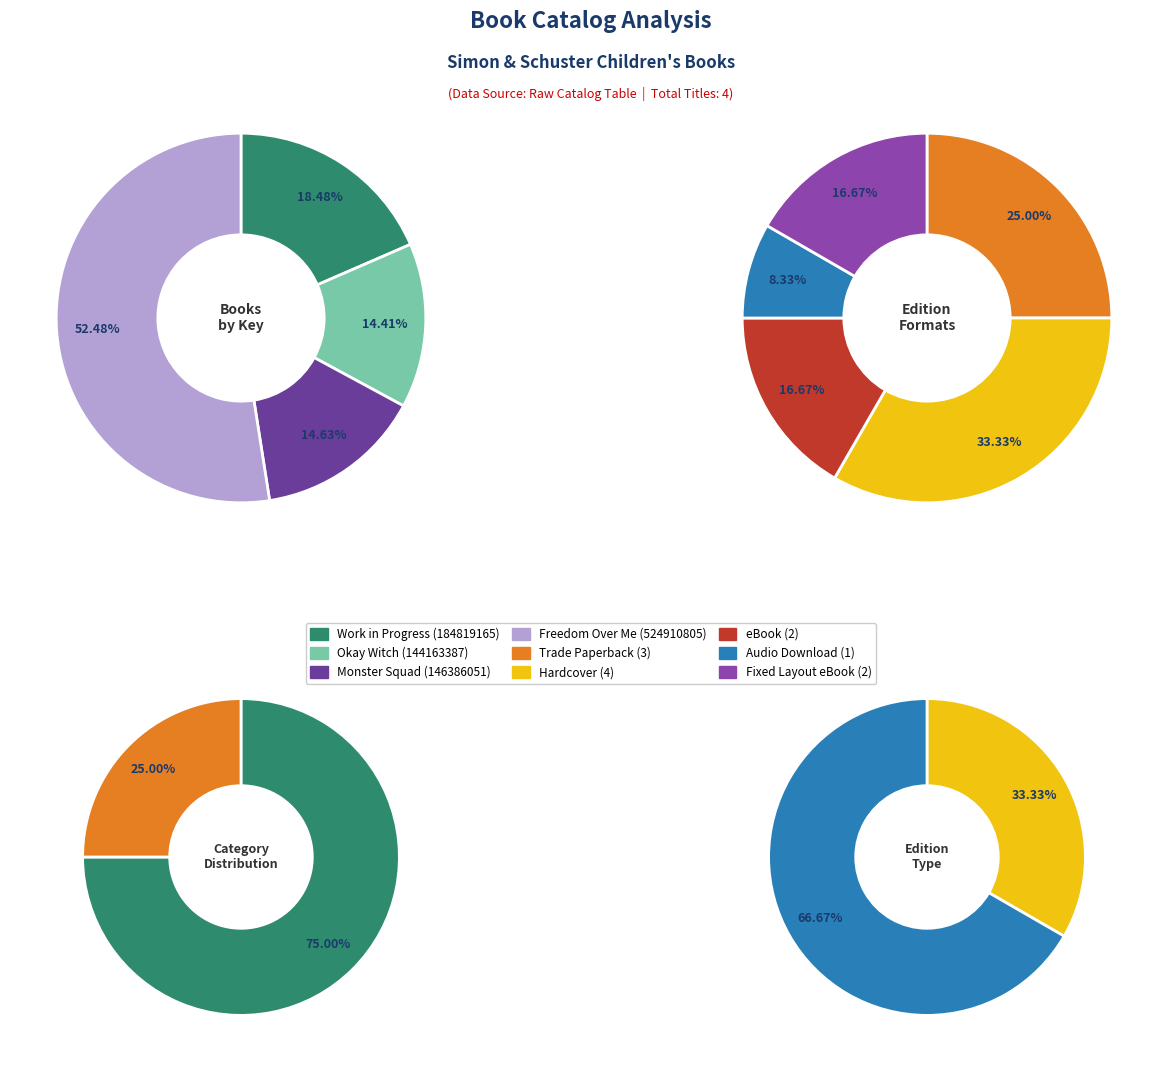

Do Okay Witch and Work in Progress together represent more than half of the pie?

No